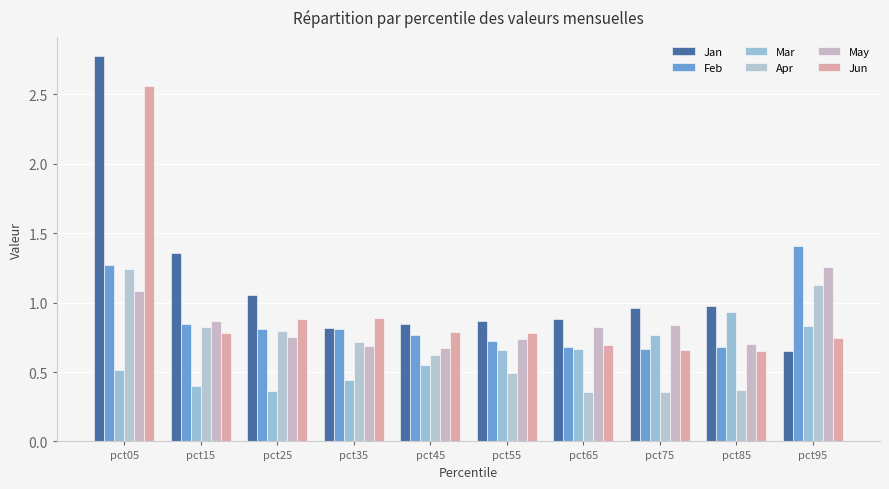

Reading right to left, what are all the values shown in this chart?

Jan: pct95=0.7	pct85=1.0	pct75=1.0	pct65=0.9	pct55=0.9	pct45=0.8	pct35=0.8	pct25=1.1	pct15=1.4	pct05=2.8
Feb: pct95=1.4	pct85=0.7	pct75=0.7	pct65=0.7	pct55=0.7	pct45=0.8	pct35=0.8	pct25=0.8	pct15=0.8	pct05=1.3
Mar: pct95=0.8	pct85=0.9	pct75=0.8	pct65=0.7	pct55=0.7	pct45=0.5	pct35=0.4	pct25=0.4	pct15=0.4	pct05=0.5
Apr: pct95=1.1	pct85=0.4	pct75=0.4	pct65=0.4	pct55=0.5	pct45=0.6	pct35=0.7	pct25=0.8	pct15=0.8	pct05=1.2
May: pct95=1.3	pct85=0.7	pct75=0.8	pct65=0.8	pct55=0.7	pct45=0.7	pct35=0.7	pct25=0.8	pct15=0.9	pct05=1.1
Jun: pct95=0.7	pct85=0.6	pct75=0.7	pct65=0.7	pct55=0.8	pct45=0.8	pct35=0.9	pct25=0.9	pct15=0.8	pct05=2.6